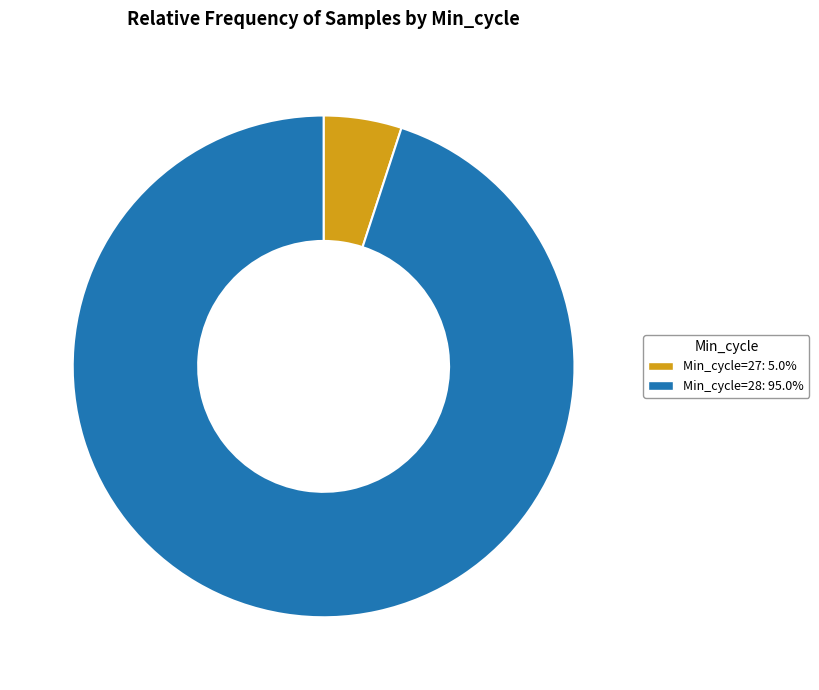

Is the sum of Min_cycle=27: 5.0% and Min_cycle=28: 95.0% greater than half?

Yes